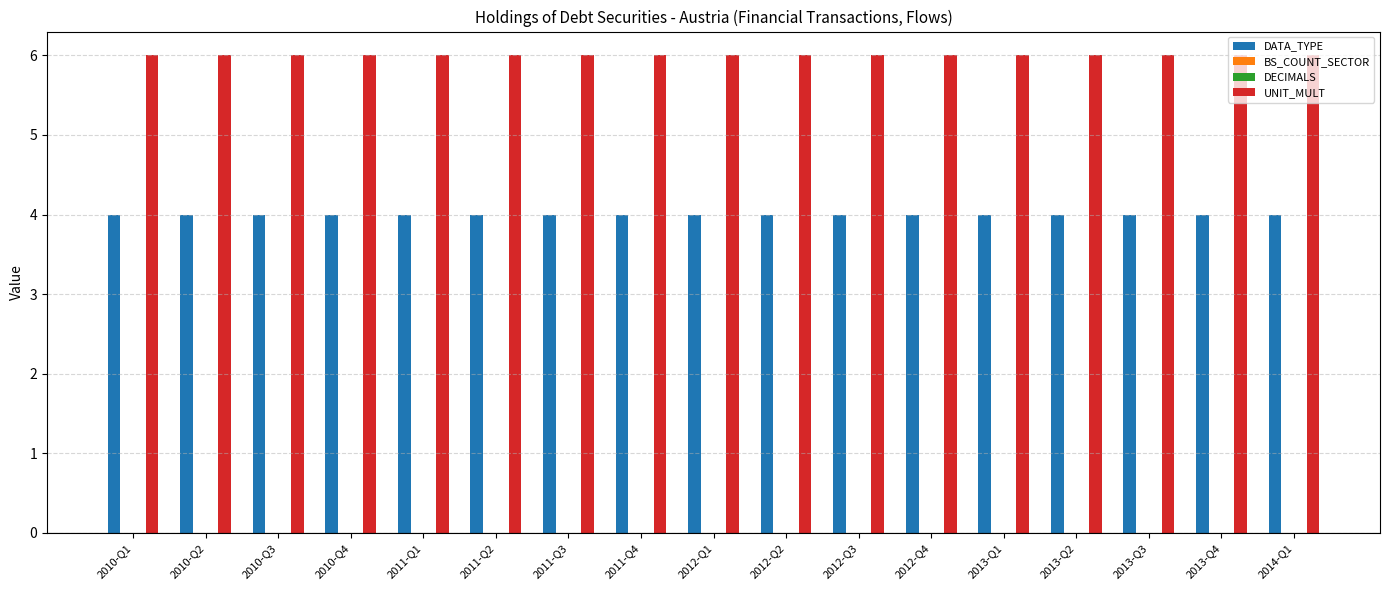

What is the label of the 3rd bar from the right?

2013-Q3